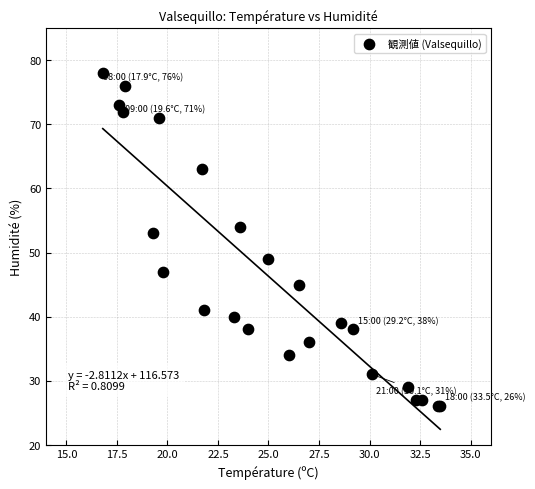

What Y value in the scatter plot is closest to 52?

53